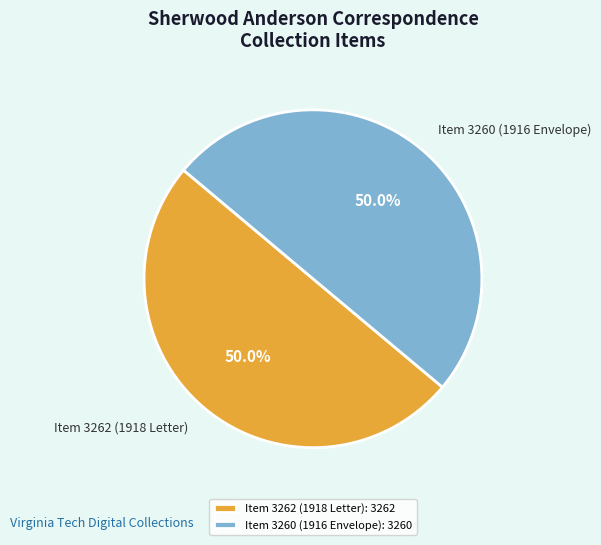

Count the number of slices in the pie.

2